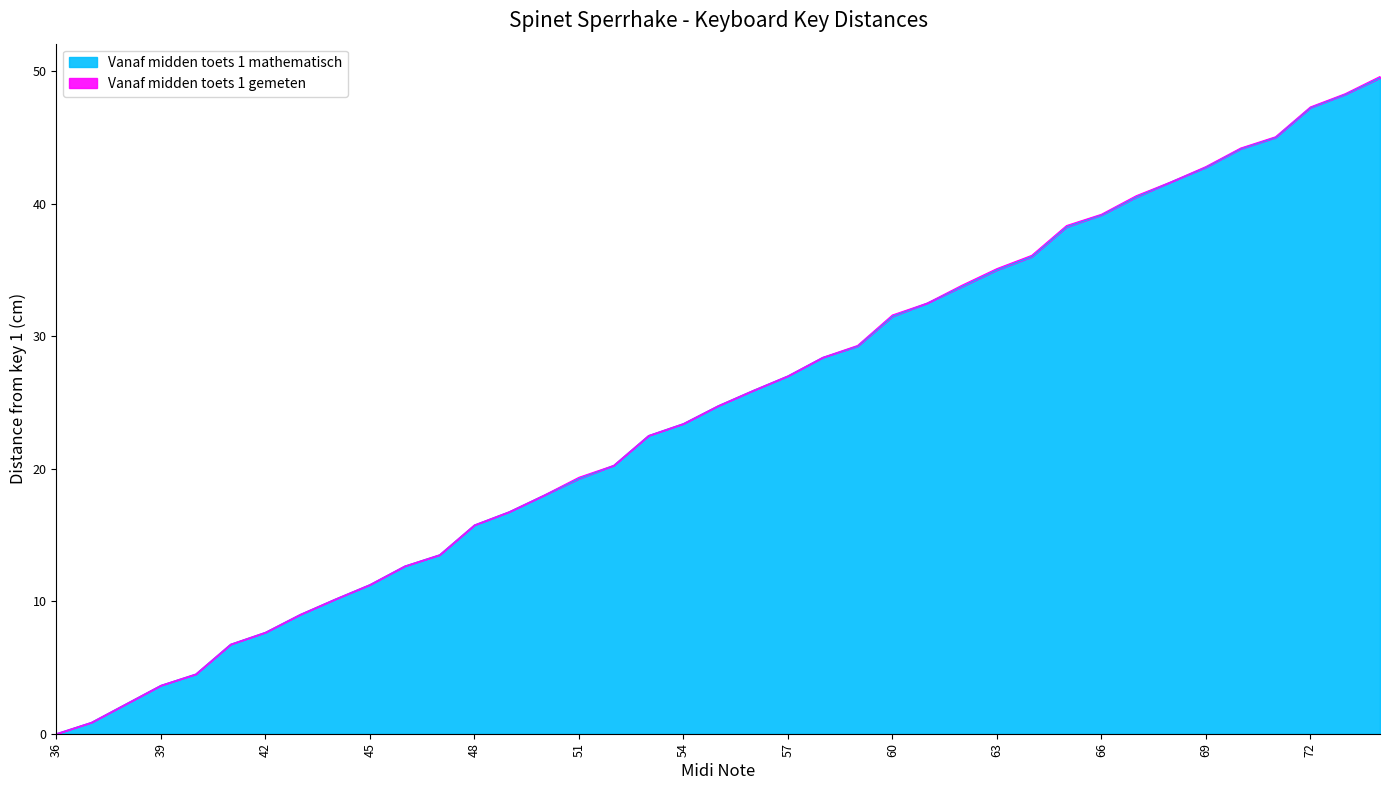

What is the highest value of the Vanaf midden toets 1 gemeten series?

49.6